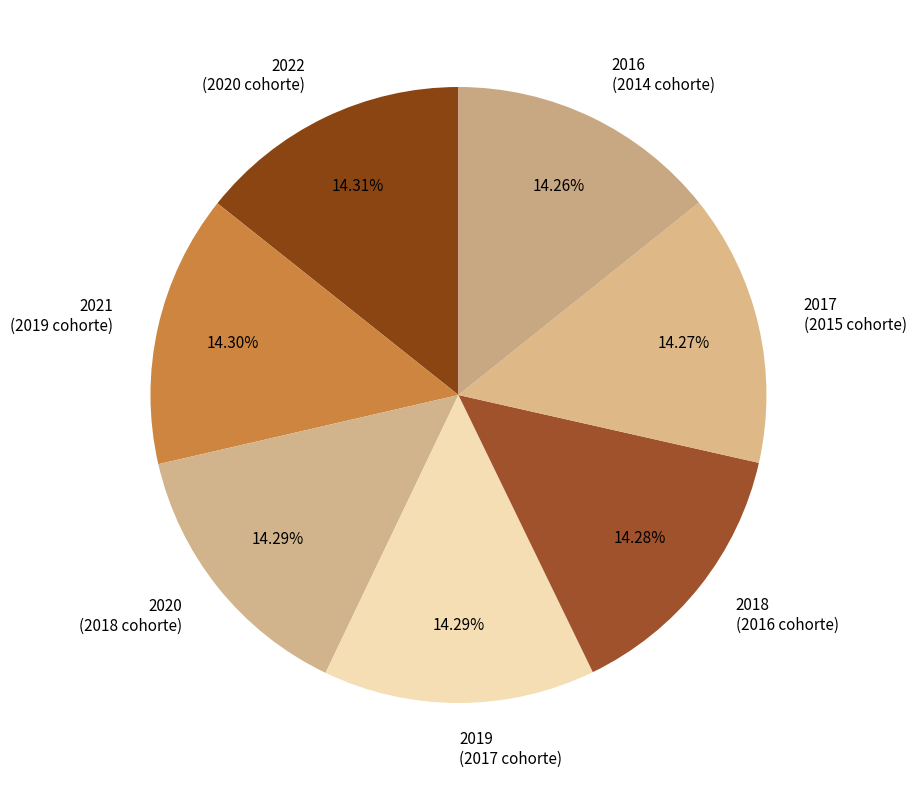

Combined, do 2022 (2020 cohorte) and 2016 (2014 cohorte) account for over 50%?

No